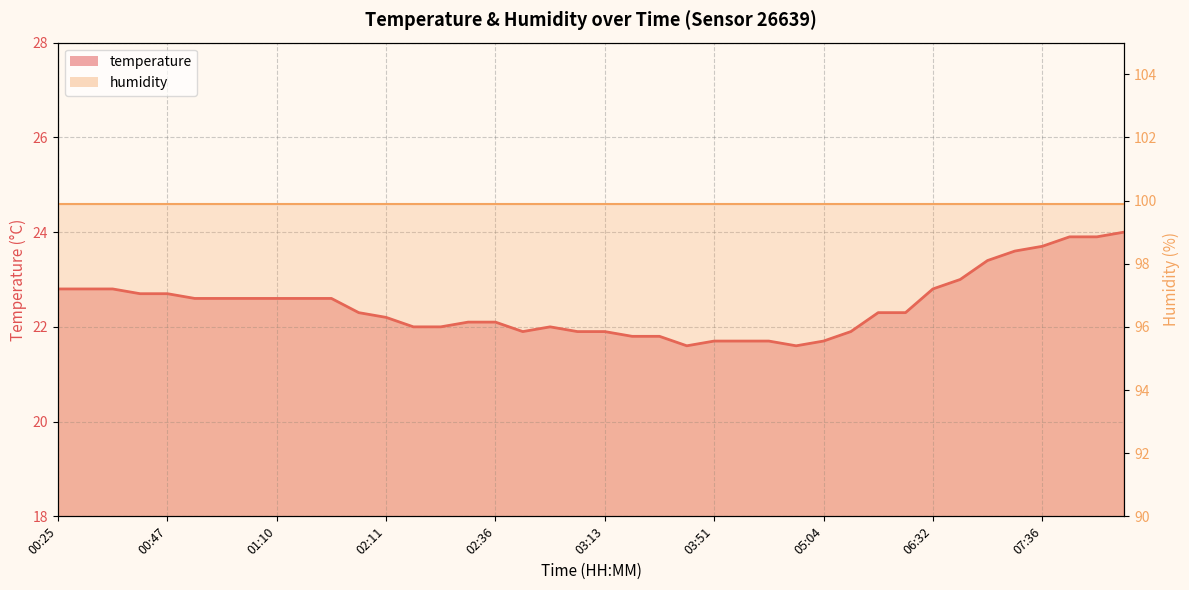

What is the difference between the values at 02:34 and 05:23?

0.2